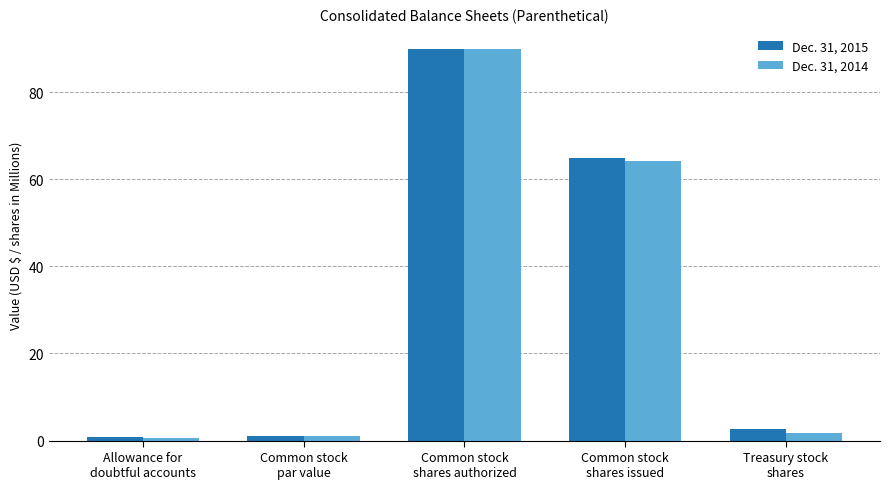

What is the sum of all Dec. 31, 2014 values?

157.6